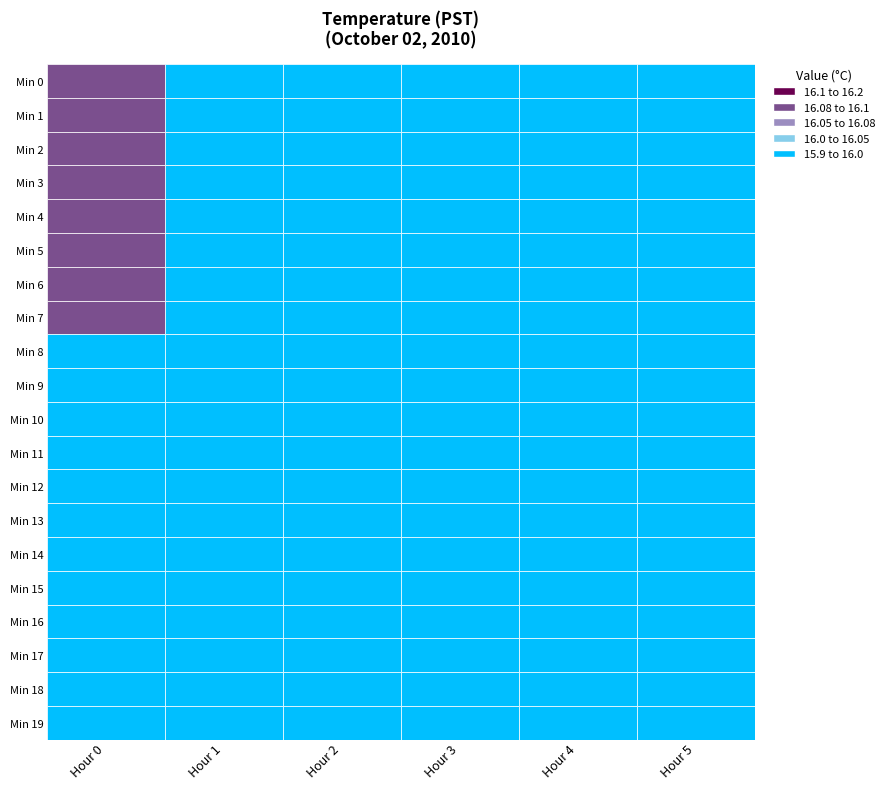

What is the total value across all series at 12?

96.0